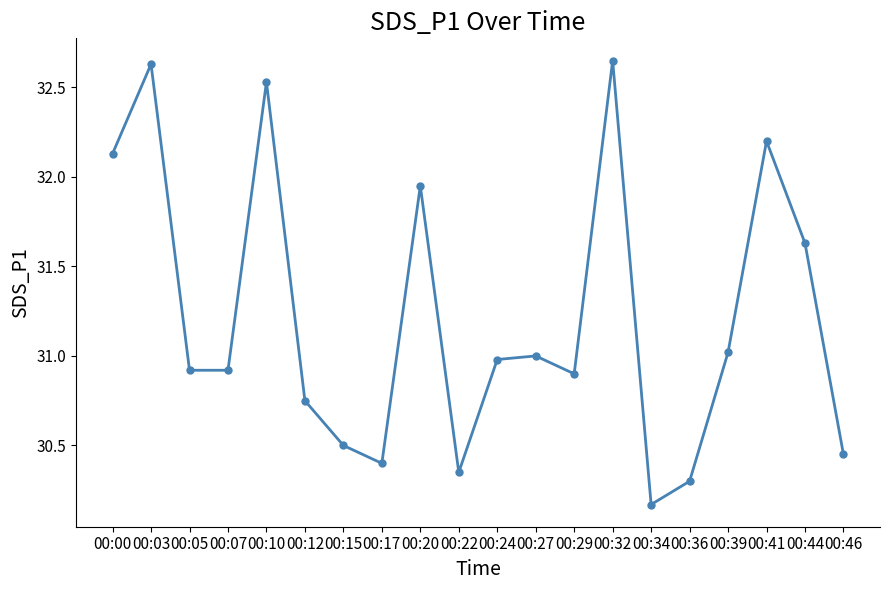

Read the value at 00:07.

30.9